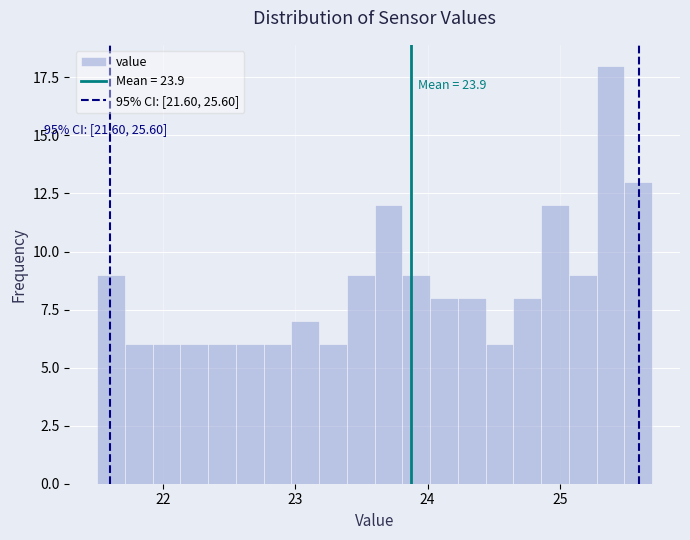

Read against the x-axis, roughly where is the centre of the tallest bar?

25.4